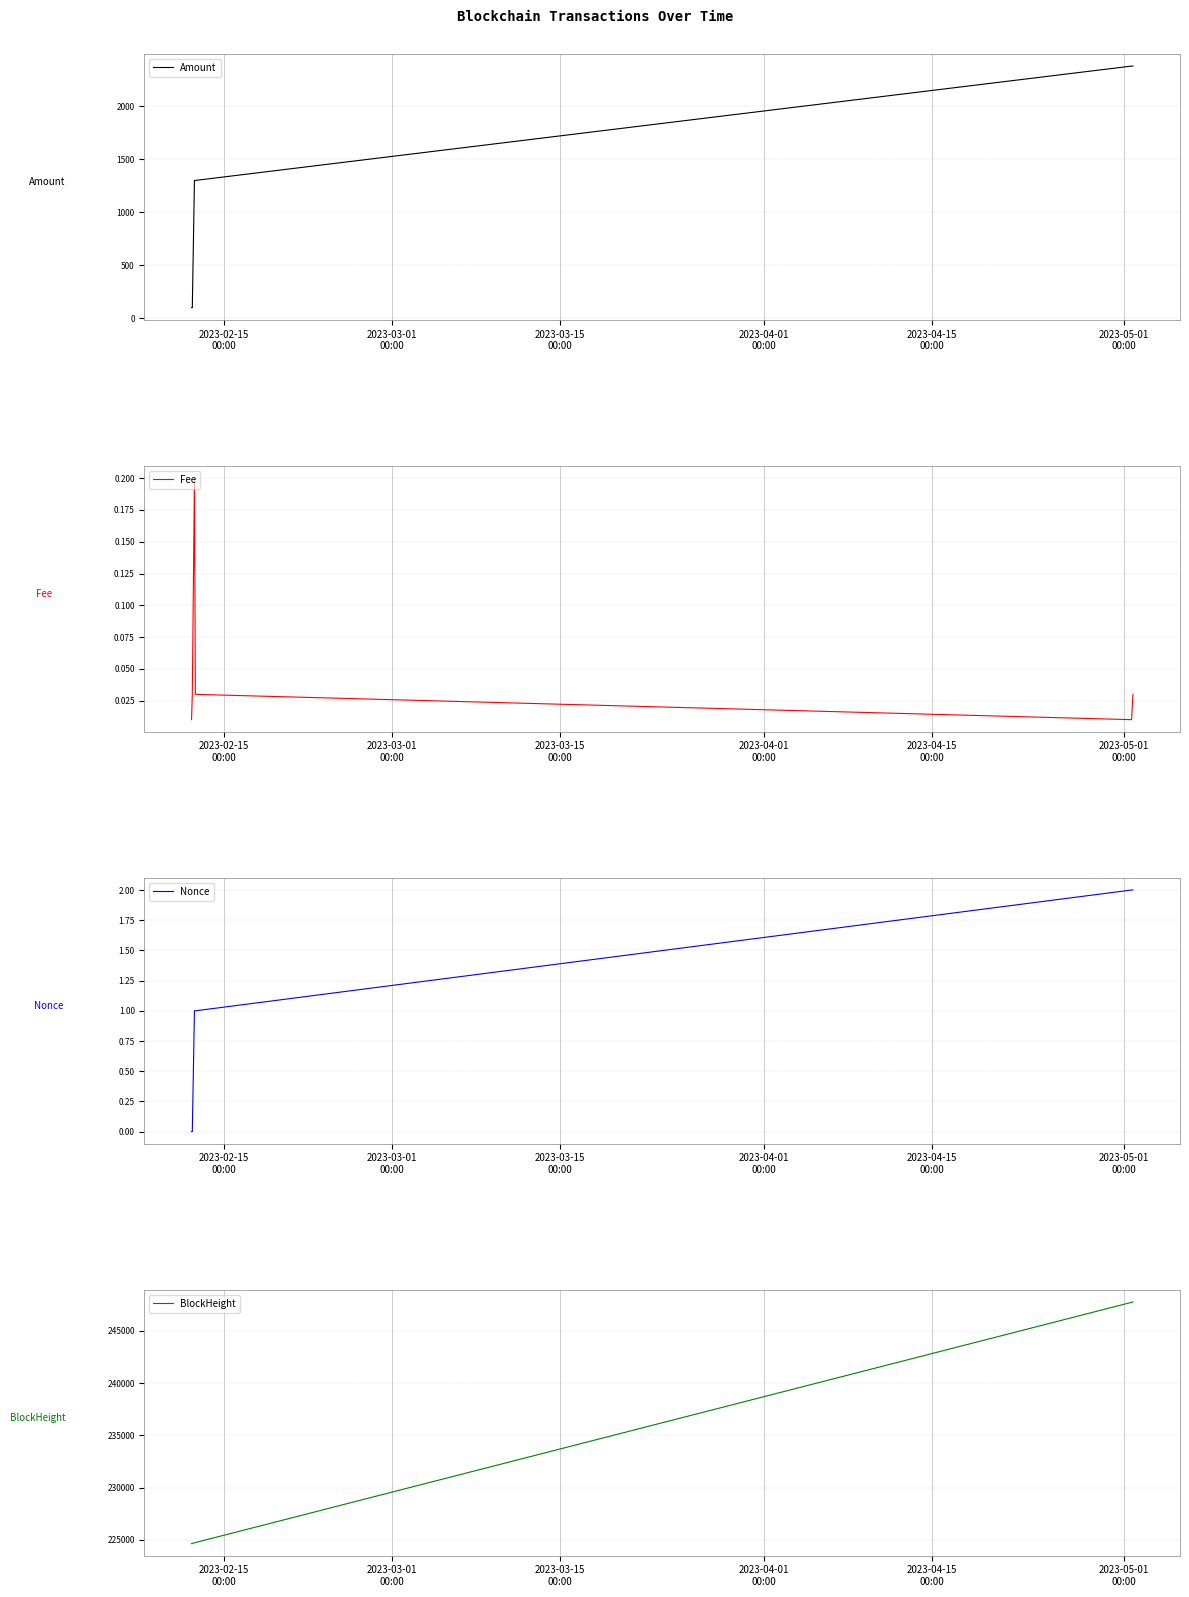

What is the lowest value of the Amount series?

99.0